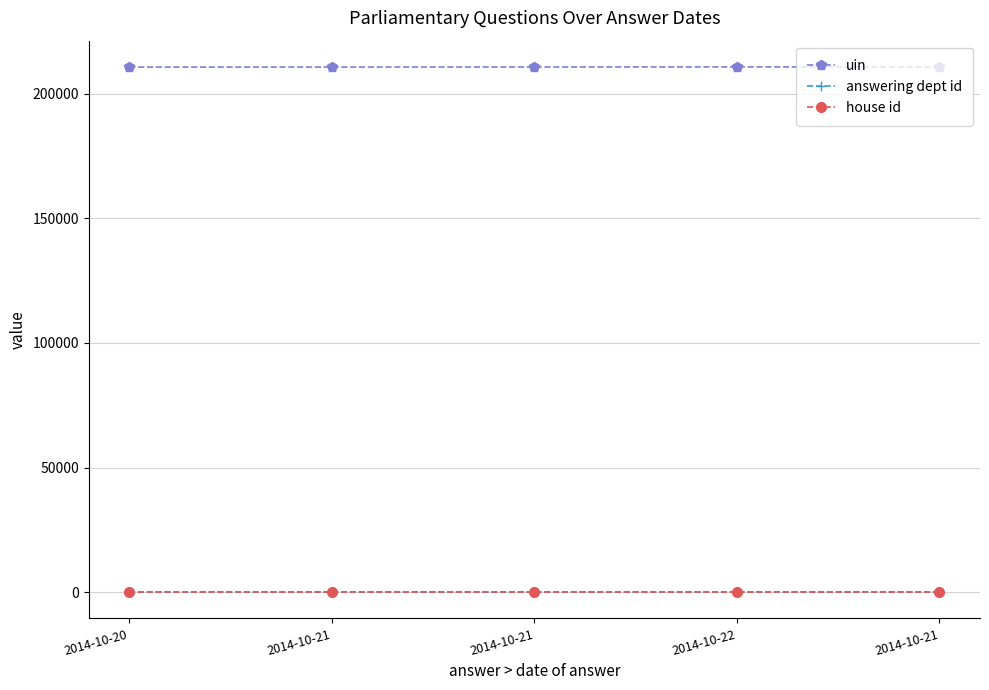

Is this an area chart (filled region under the line)?

No